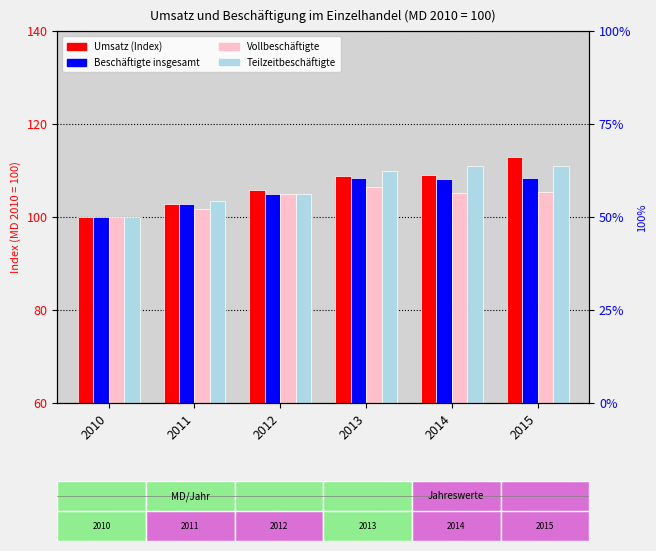

How many categories are shown in the chart?

6